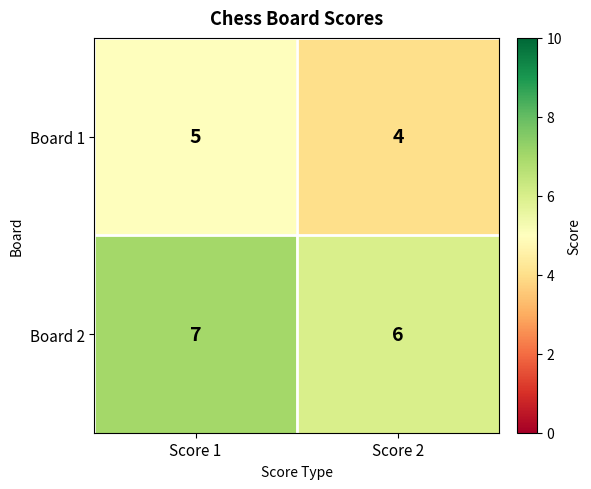

At how many categories does at least one series exceed 4?

2